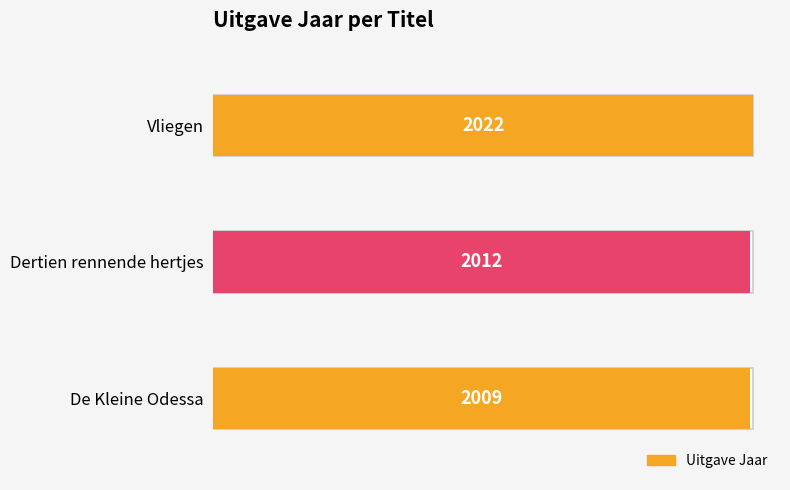

True or false: the data shows 2022 at Vliegen.

True